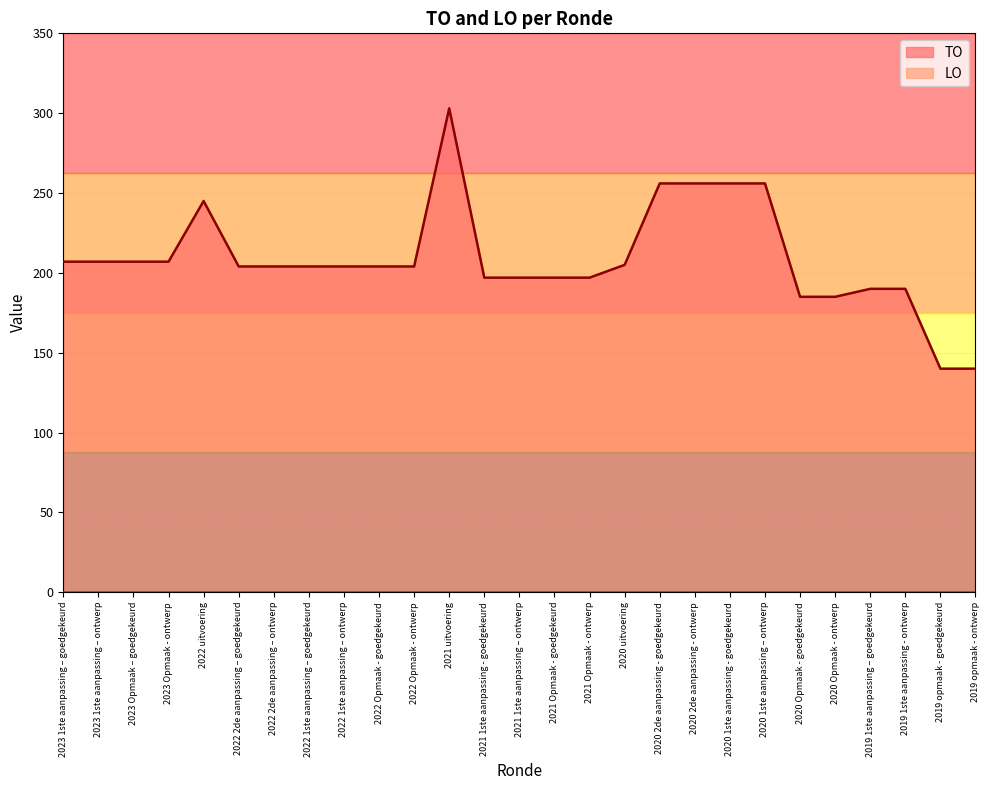

Where is the data nearest to the value 221?

2023 1ste aanpassing – goedgekeurd